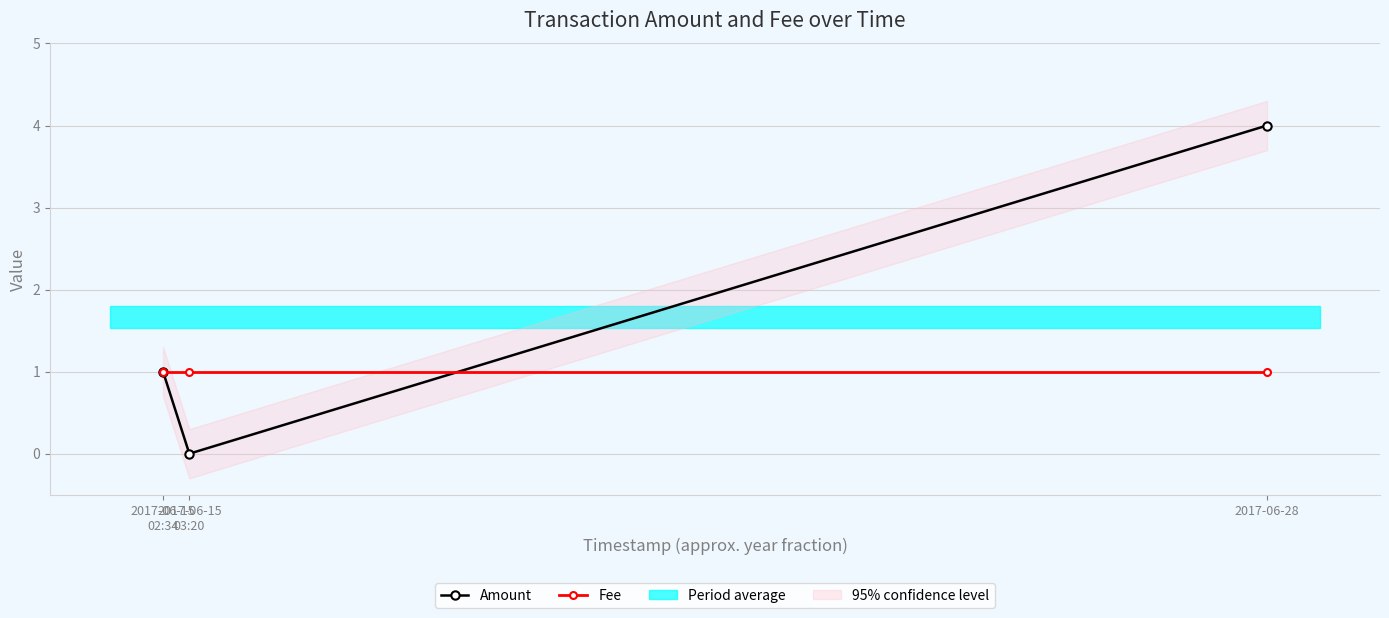

Reading left to right, list all the values displayed in this chart.

Amount: 2017-06-15
02:34=1	2017-06-15
03:20=0	2017-06-28=4
Fee: 2017-06-15
02:34=1	2017-06-15
03:20=1	2017-06-28=1